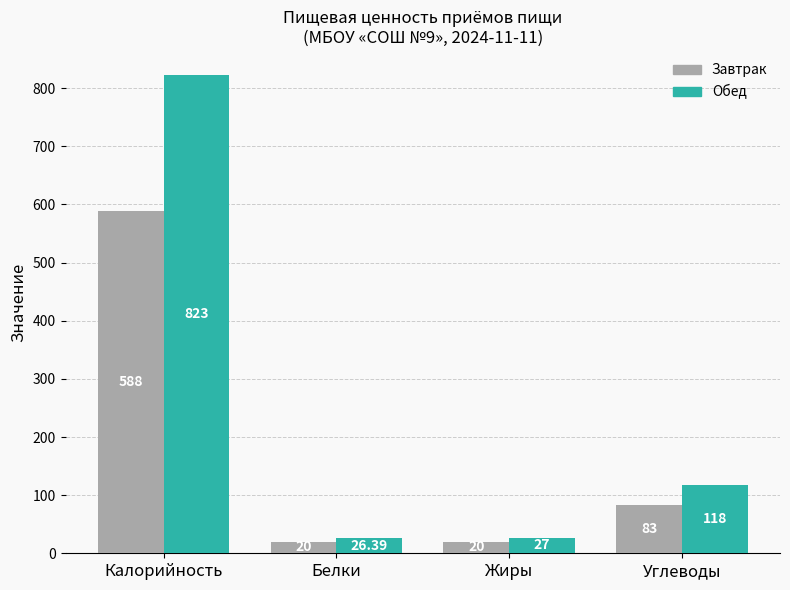

Is the value of Завтрак at Белки greater than the value of Обед at Жиры?

No